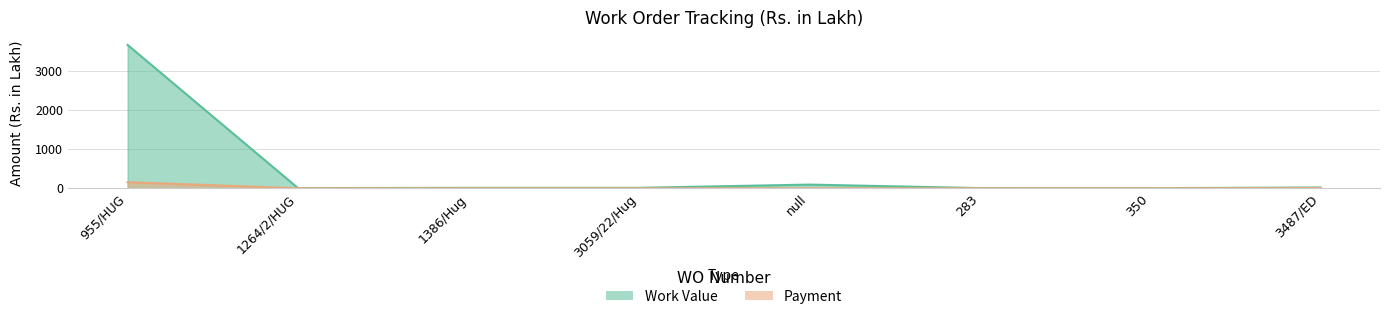

Reading left to right, extract all data points from this chart.

Work Value: 3672.1	4.6	11.4	11.4	94.3	4.8	3.1	20.4
Payment: 155.6	0.0	0.0	0.0	0.0	0.0	0.0	6.0